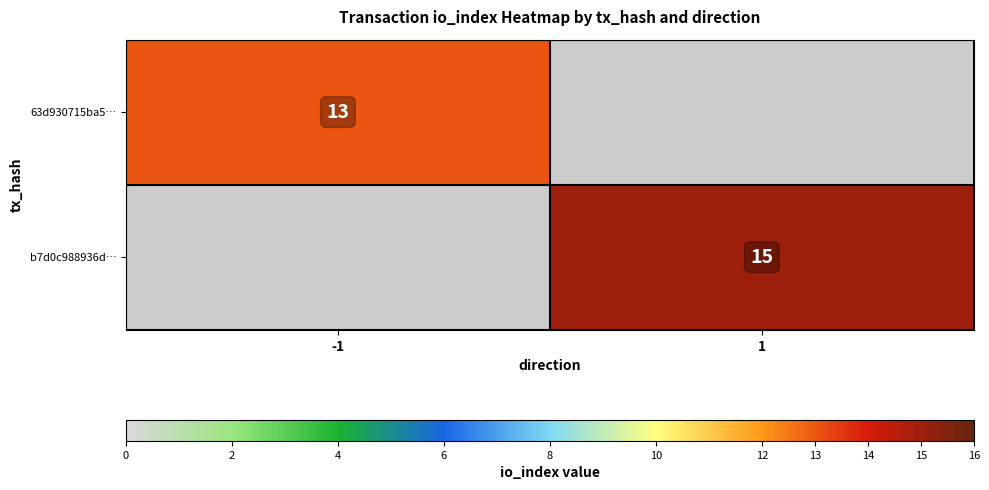

The value of 63d930715ba5… at -1 is 18. True or false?

False